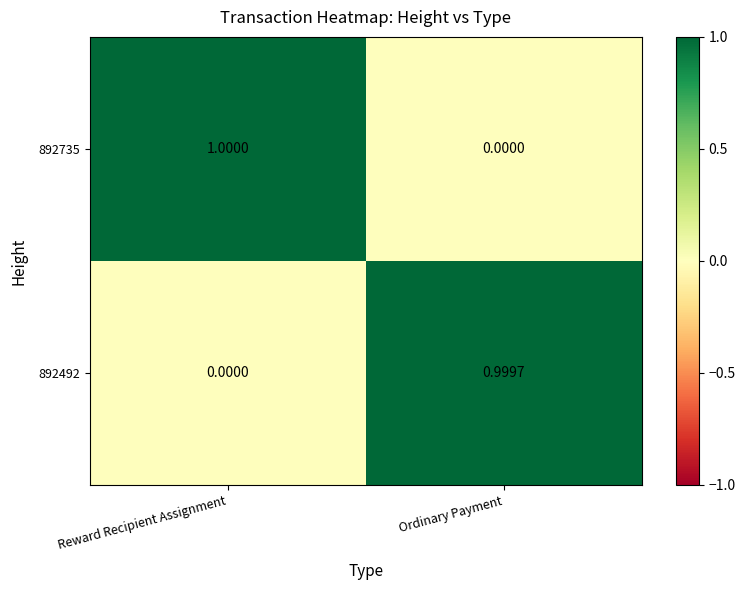

Where is 892735 nearest to the value 0?

Ordinary Payment